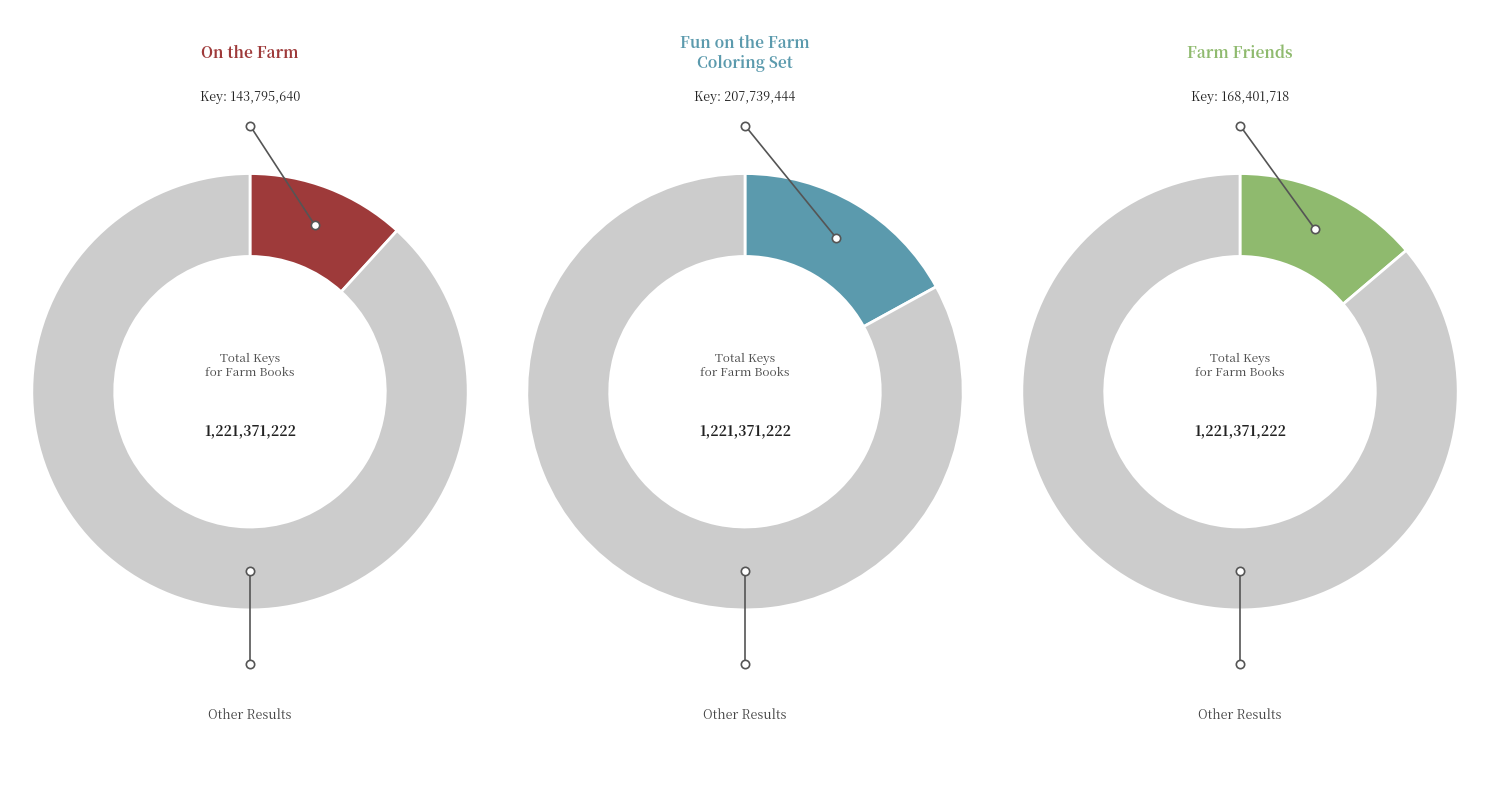

Do 3 and 5 together represent more than half of the pie?

No